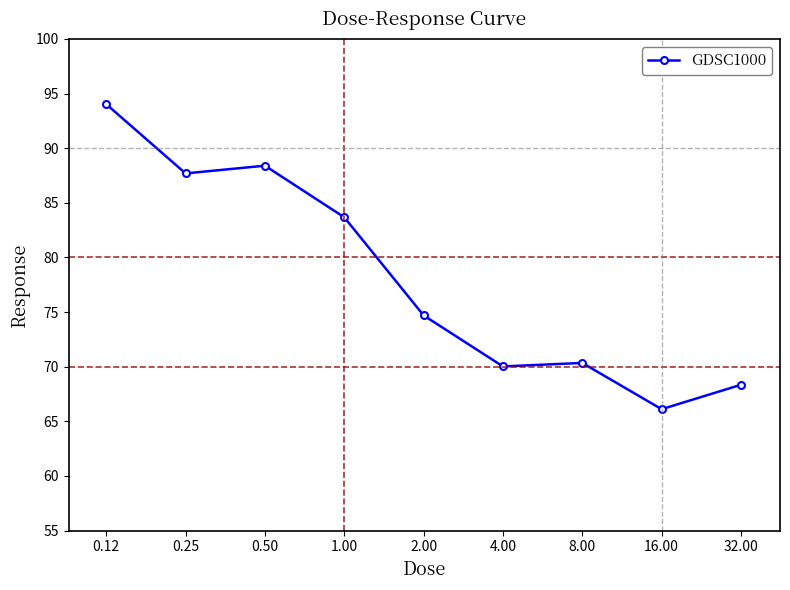

What is the greatest value displayed?

94.0